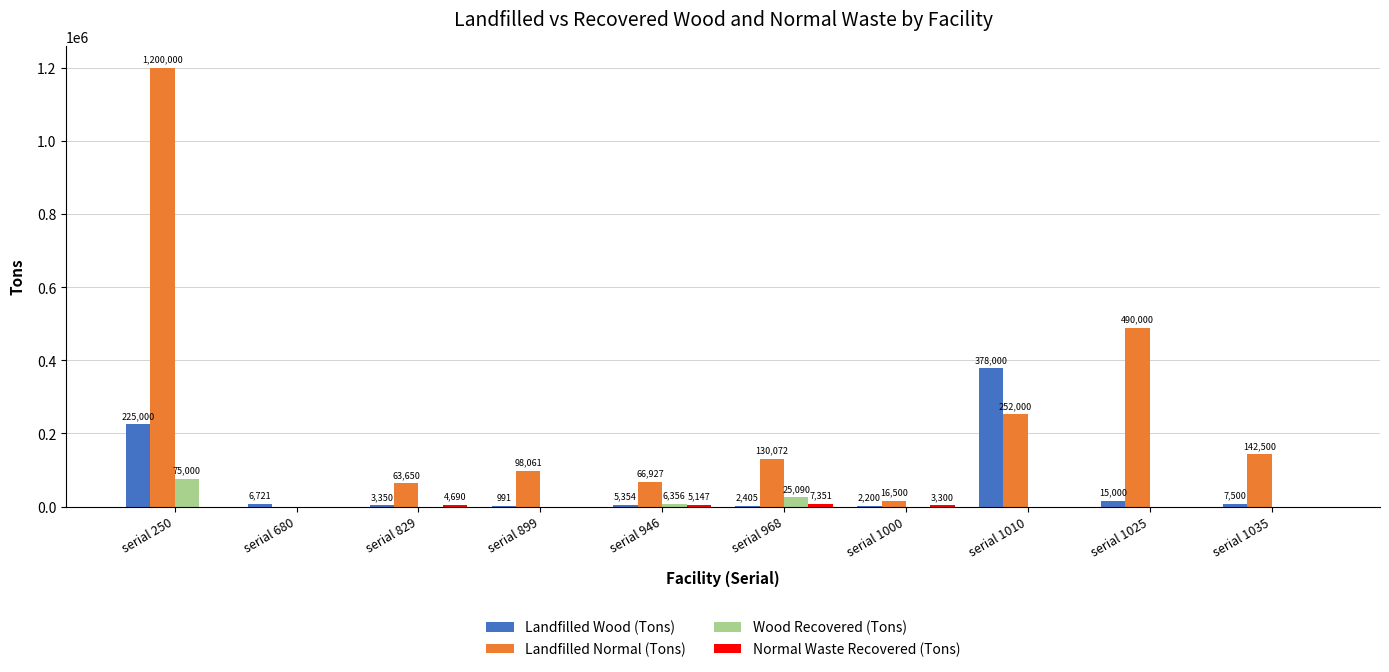

True or false: Landfilled Wood (Tons) has a value of 5354.0 at serial 946.

True